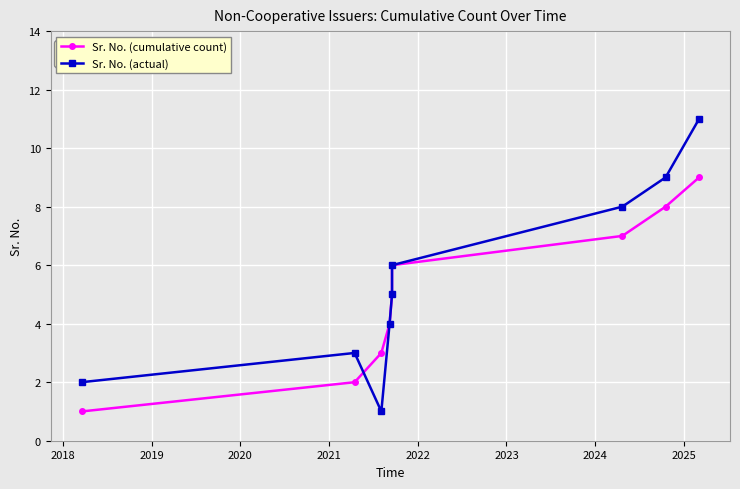

True or false: Sr. No. (cumulative count) has more than 2 interior local peaks.

False